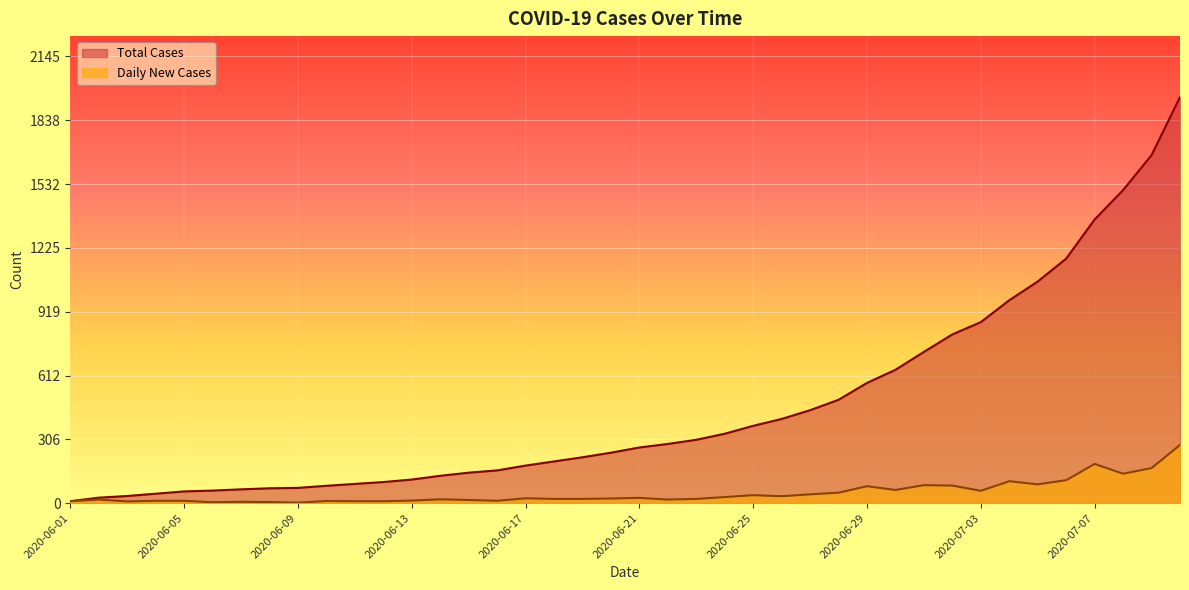

What is the minimum value shown in the chart?

2